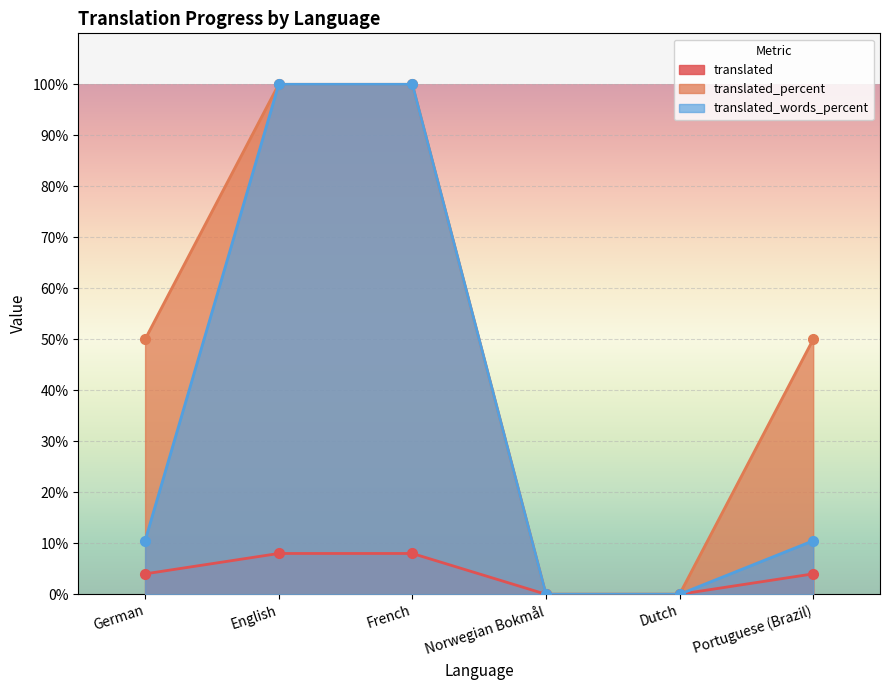

Count the number of categories in the chart.

6